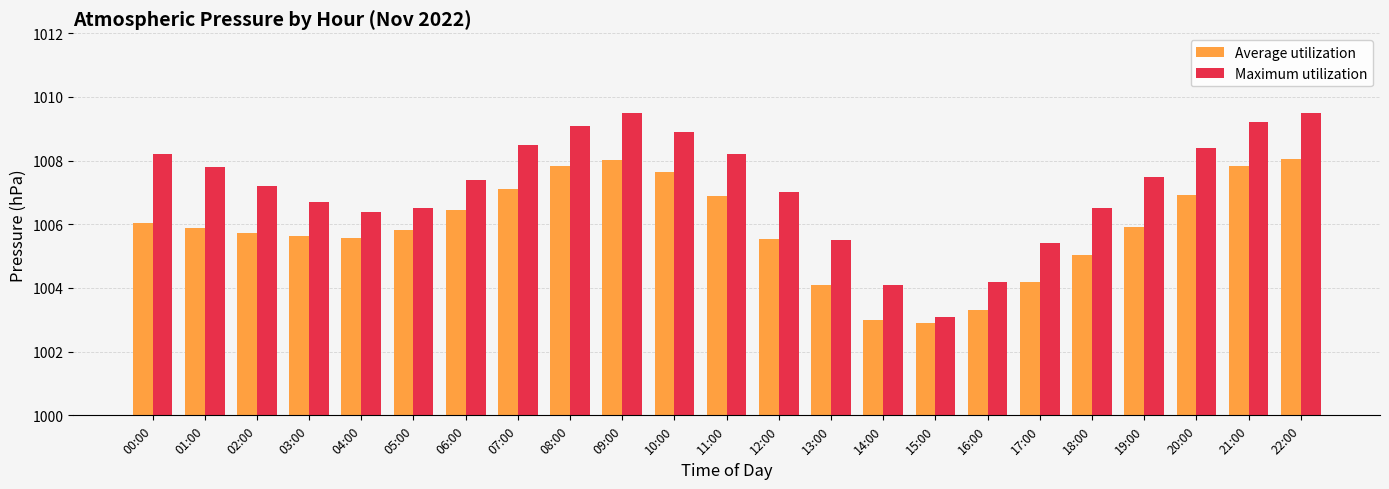

True or false: Maximum utilization has a value of 1008.2 at 00:00.

True